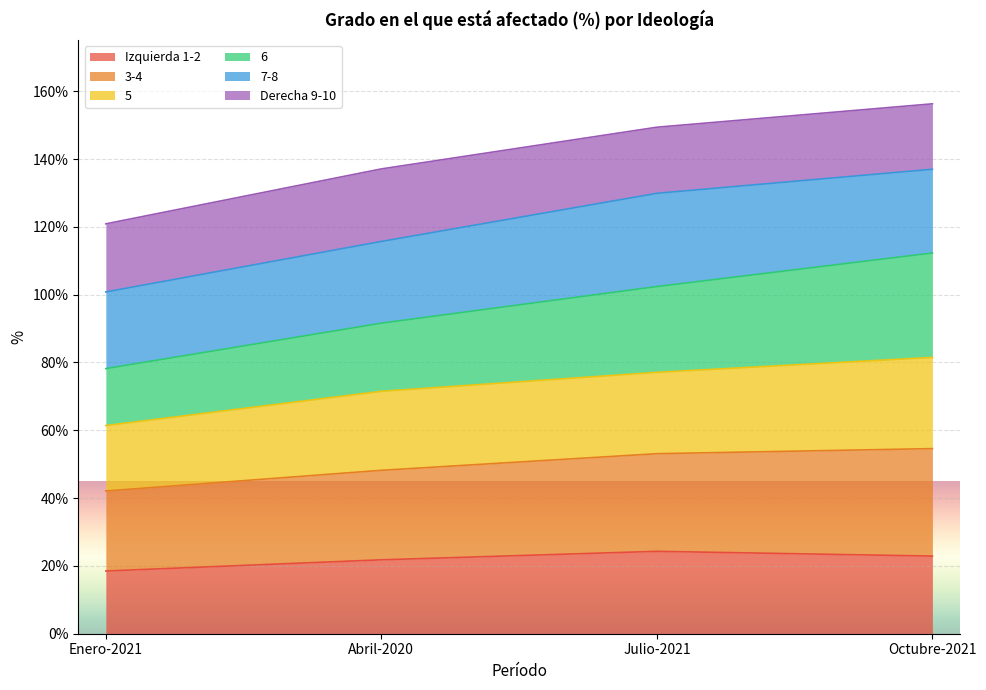

What is the minimum value for Izquierda 1-2?

18.5